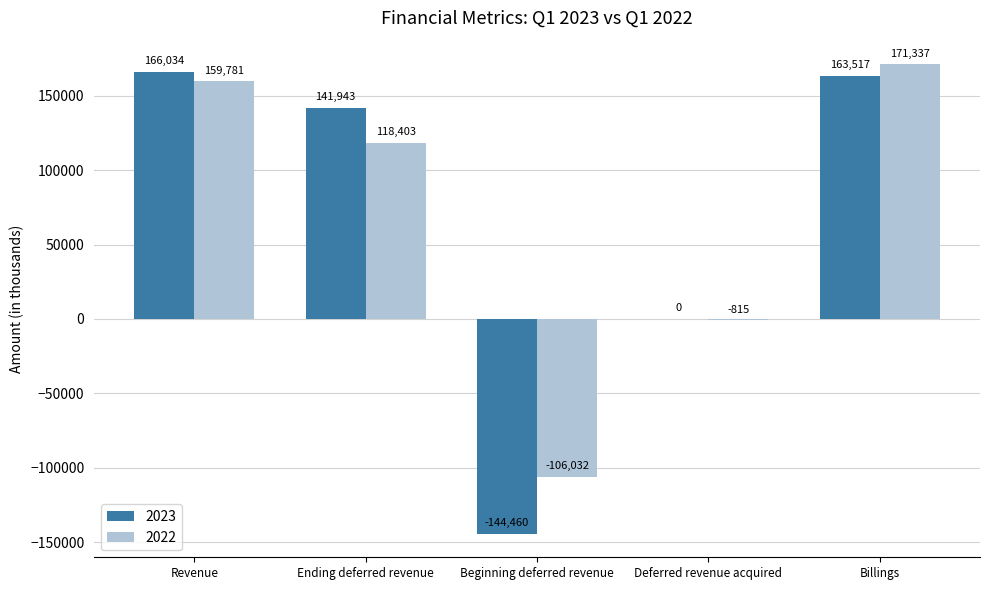

What is the highest value of the 2023 series?

166034